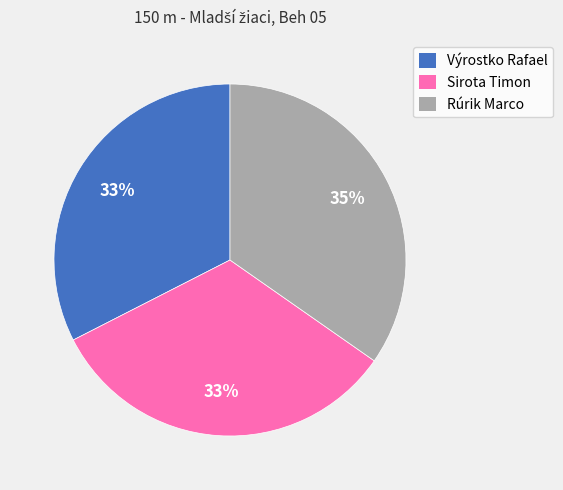

Is there any slice that represents more than half of the pie?

No